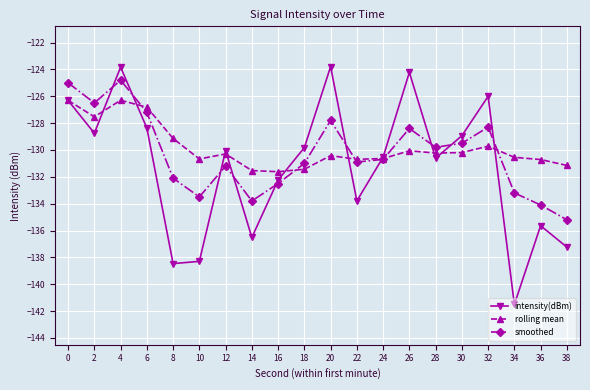

At 2, list the series in order from largest to smallest.

smoothed, rolling mean, intensity(dBm)